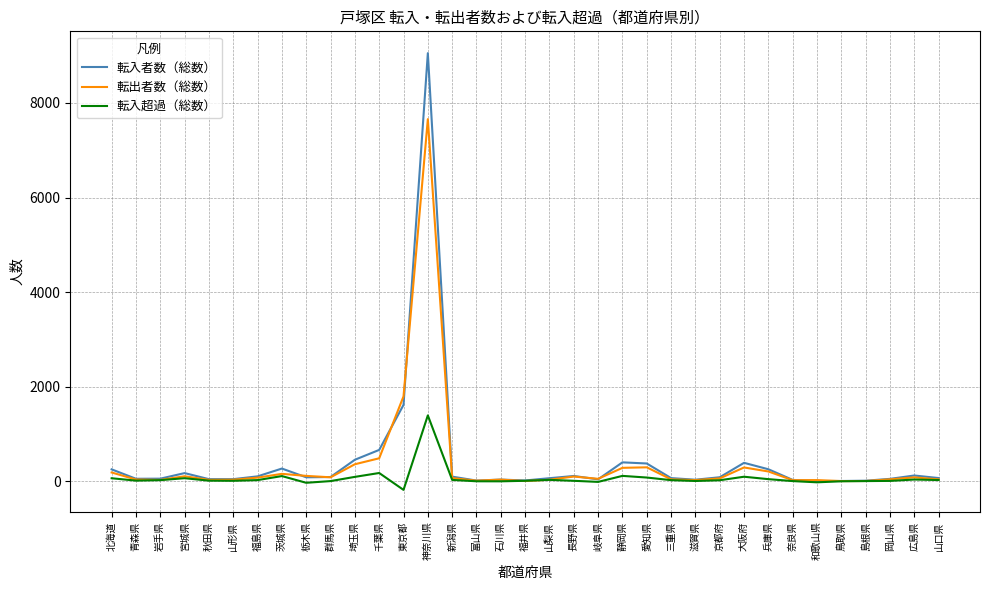

The value of 転出者数（総数） at 神奈川県 is 7657. True or false?

True